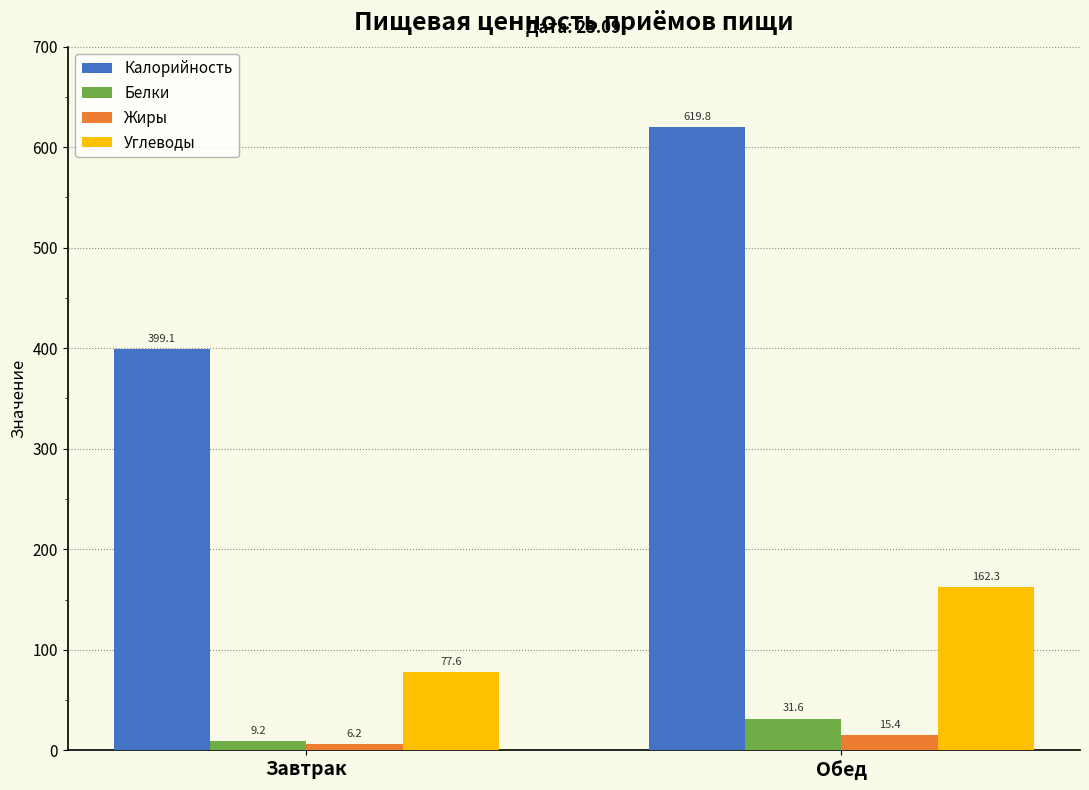

What is the maximum value for Калорийность?

619.8